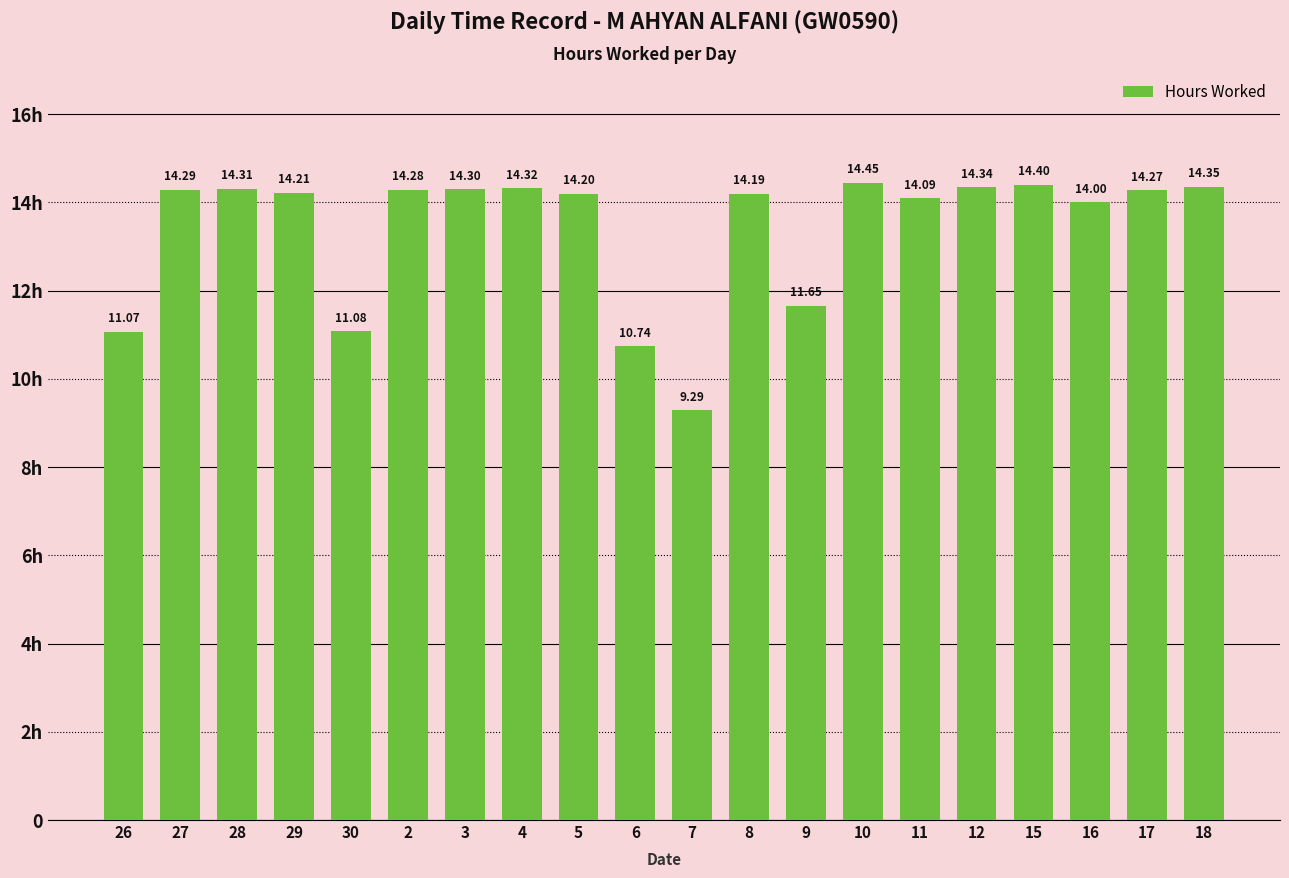

What is the minimum value shown in the chart?

9.3